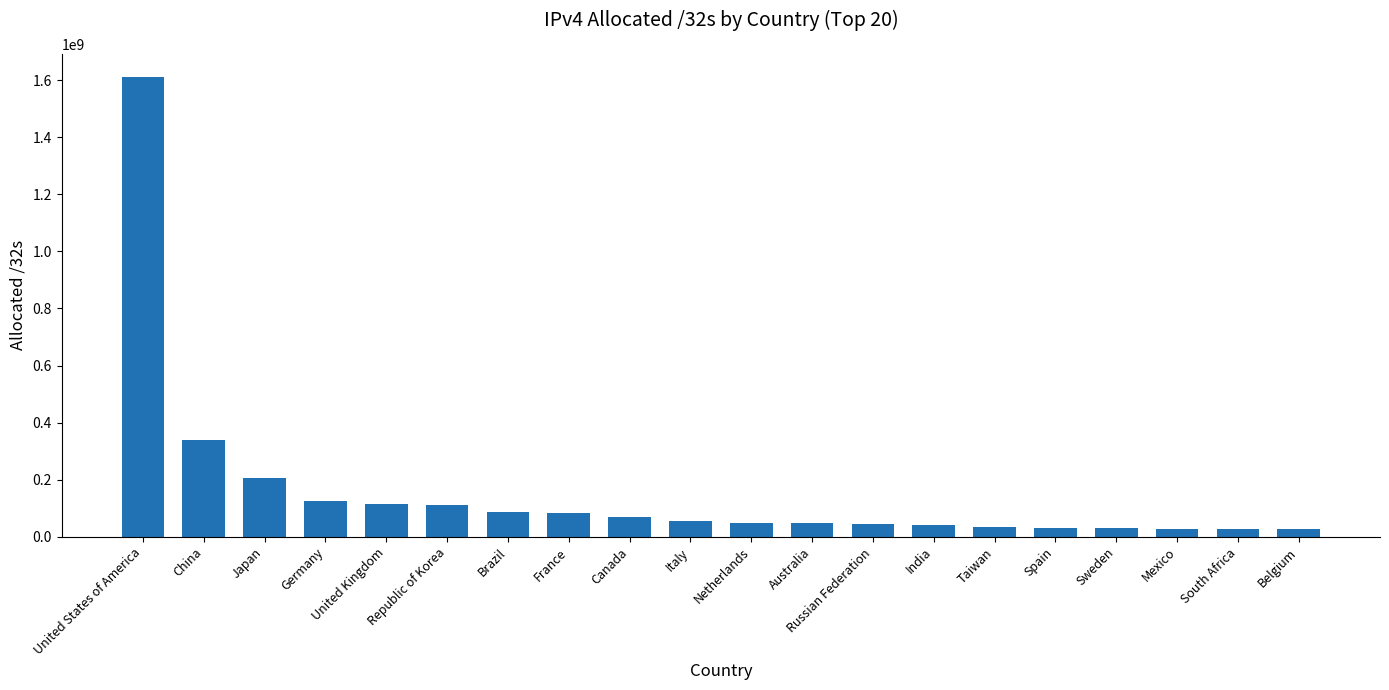

How many bars are there in total?

20